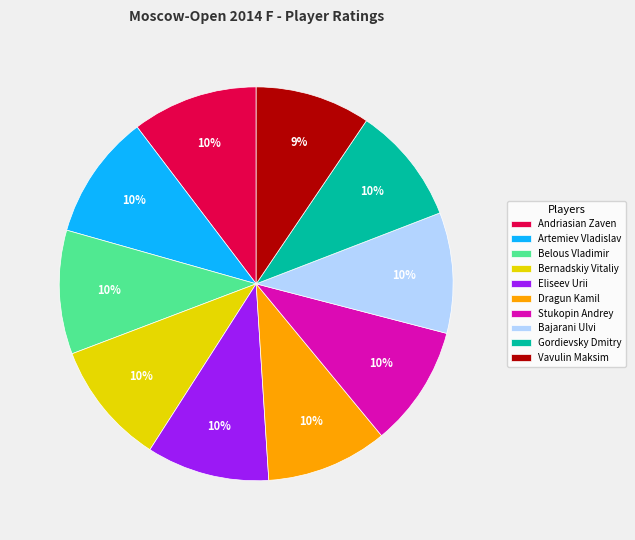

True or false: Belous Vladimir accounts for 10% of the total.

True